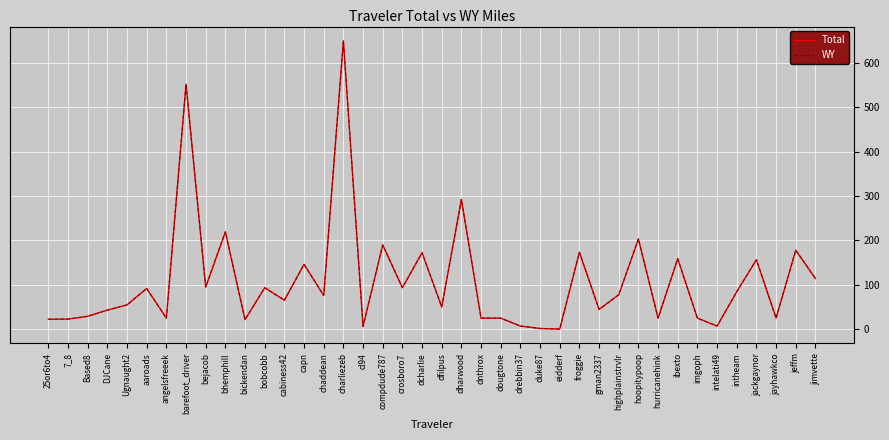

Where does the Total series first go above 75?

aaroads